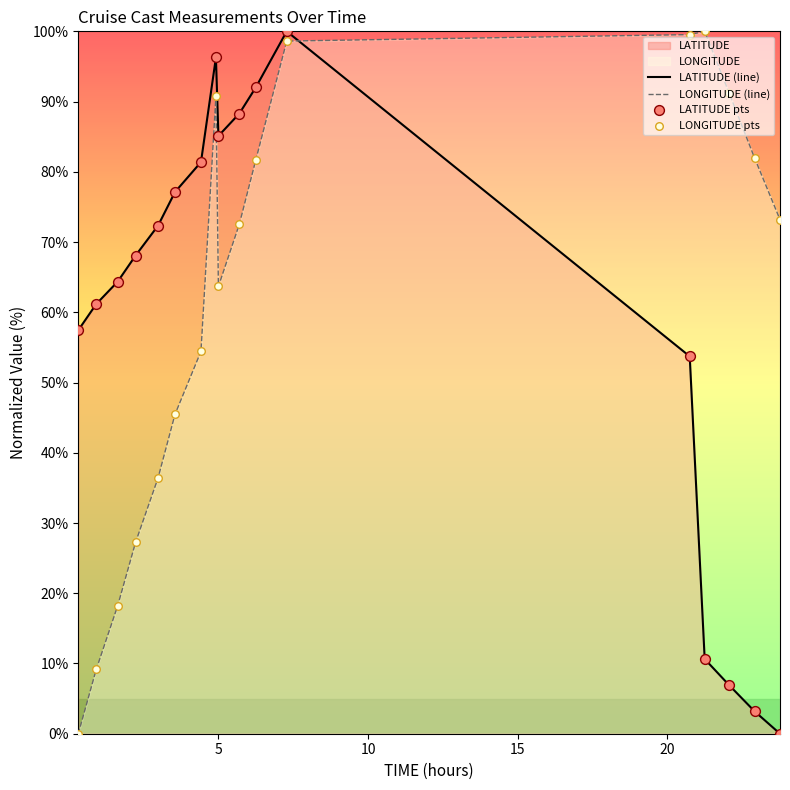

Which series contains the lowest Y value?

LATITUDE (line)